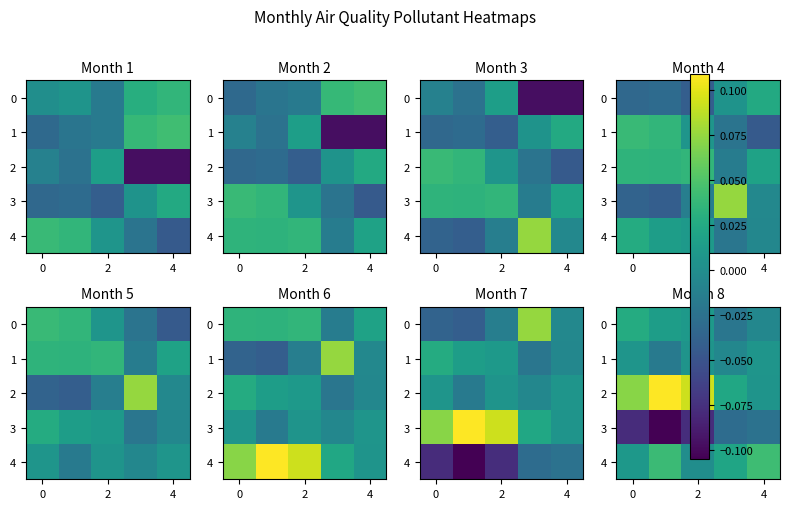

At how many categories does at least one series exceed 0?

5